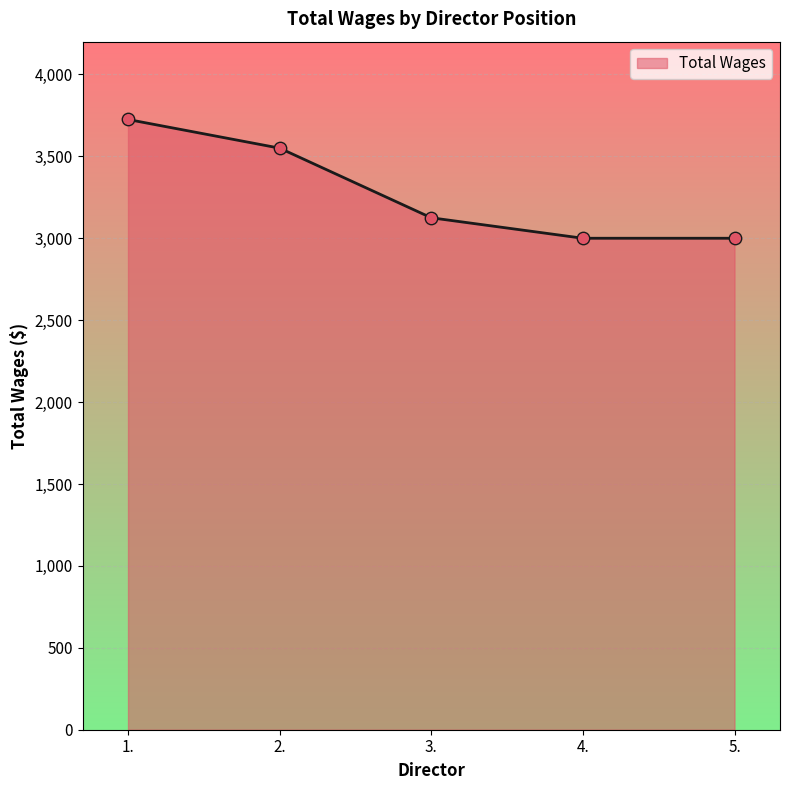

What is the change in value from 2. to 4.?

-550